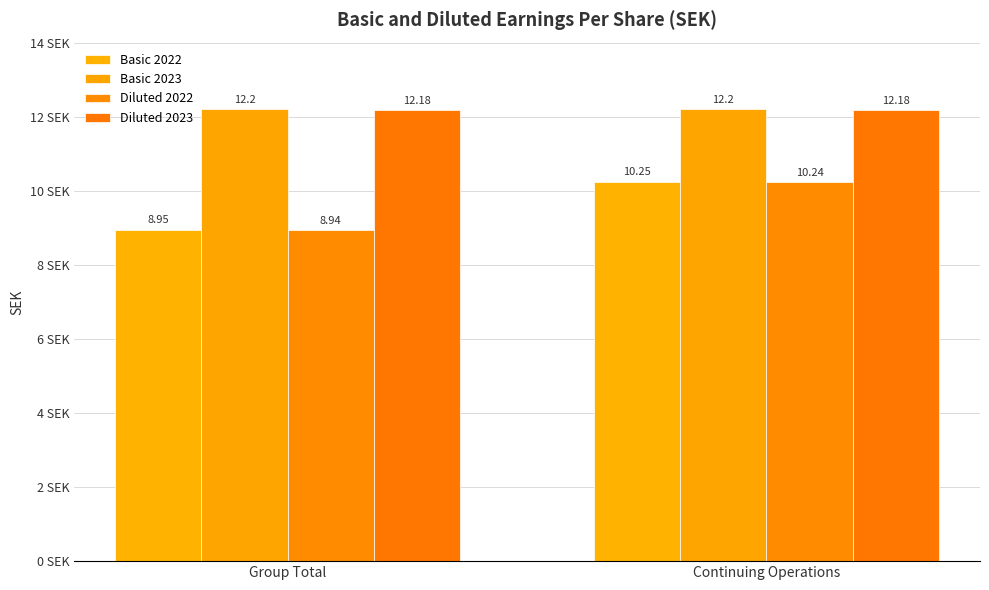

What is the label of the 1st bar from the right?

Continuing Operations